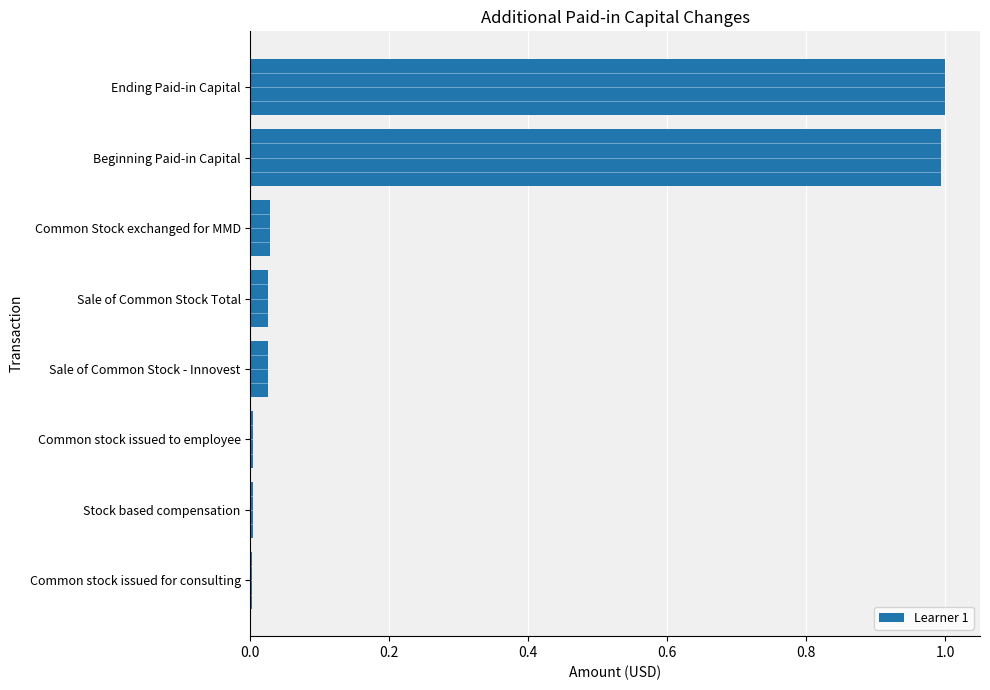

What is the maximum value shown in the chart?

1.0